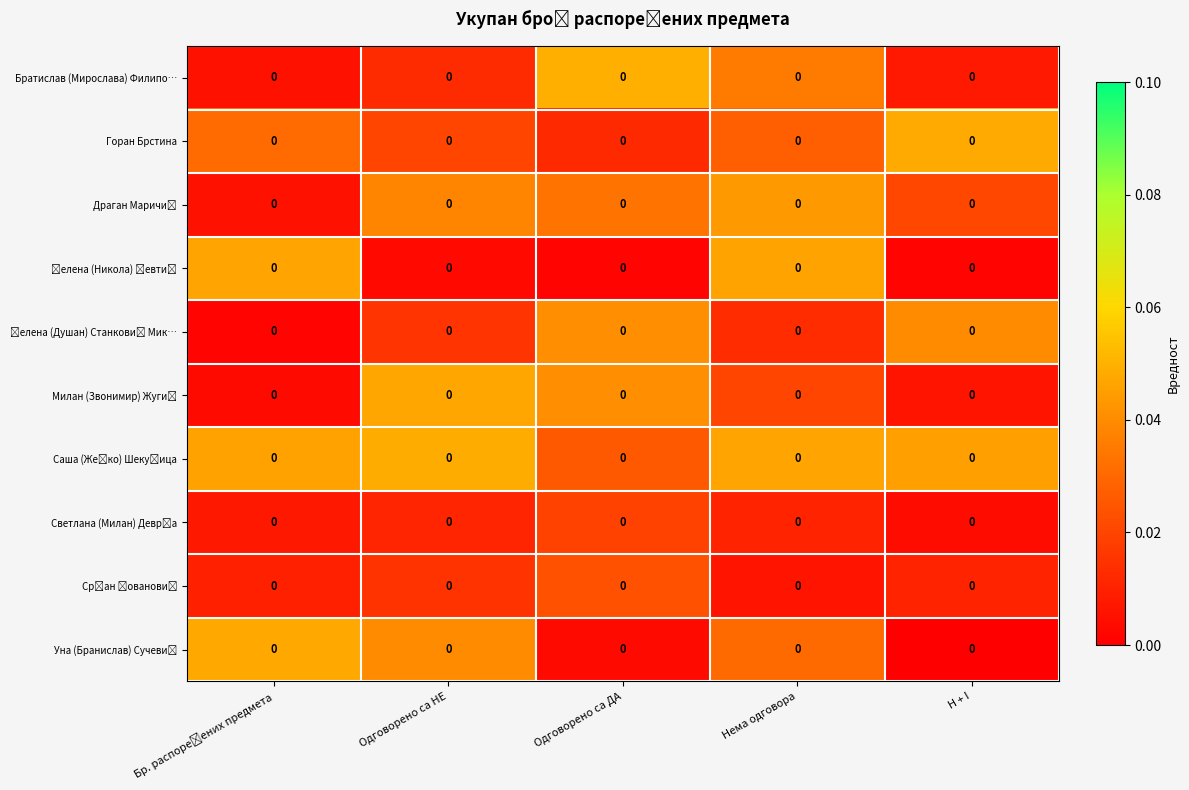

At which category is the sum across all series the highest?

Нема одговора